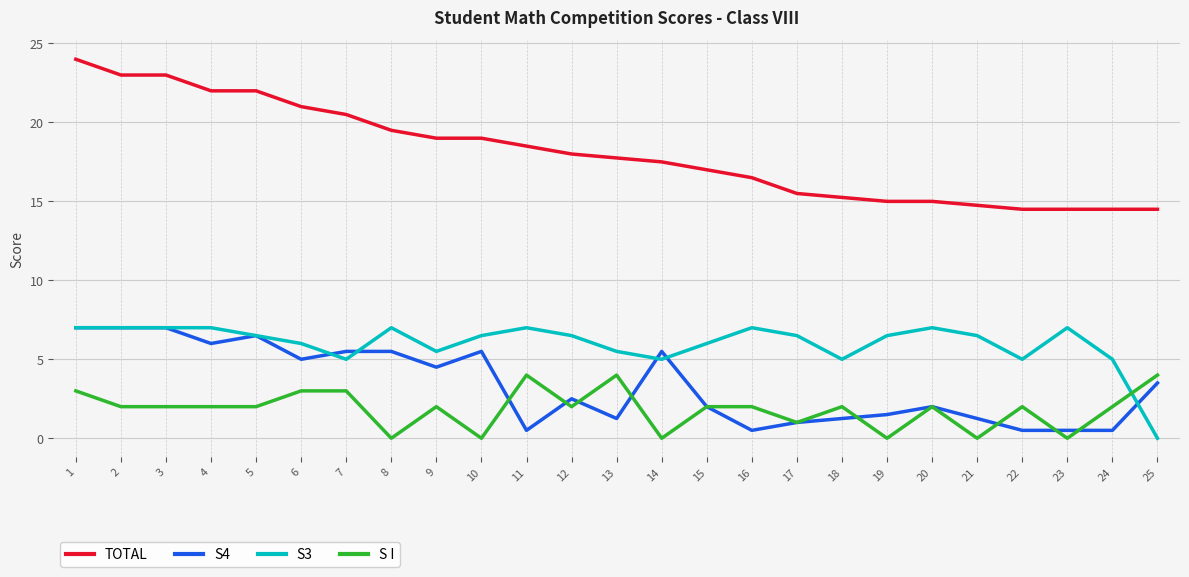

What is the difference between the S I values at 7 and 5?

1.0